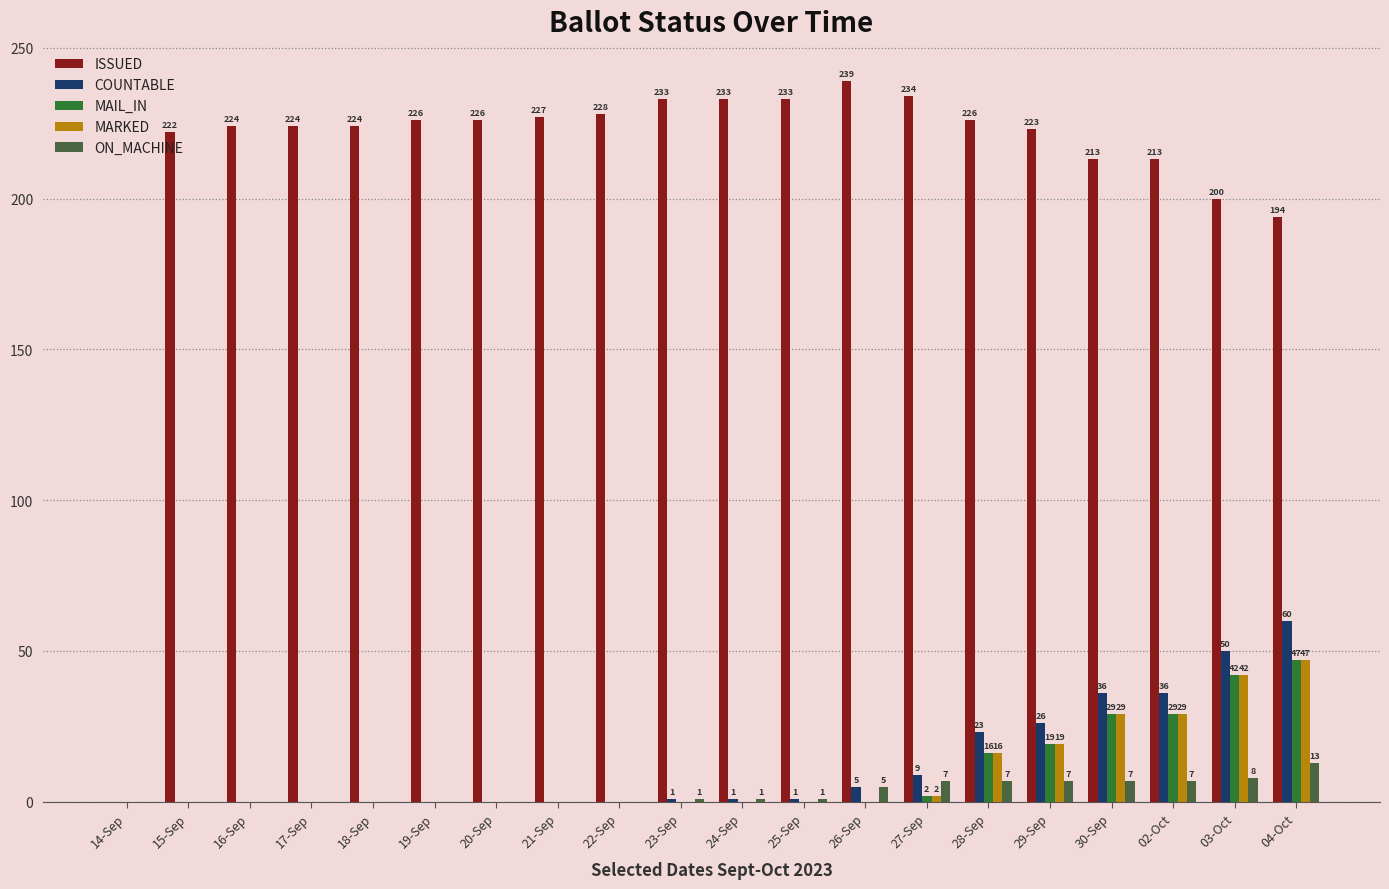

Is the value of MARKED at 14-Sep greater than the value of COUNTABLE at 22-Sep?

No